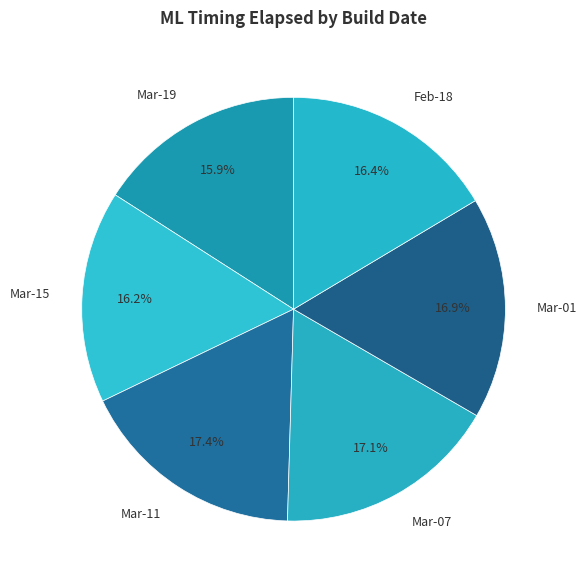

Is there a majority slice in this chart?

No